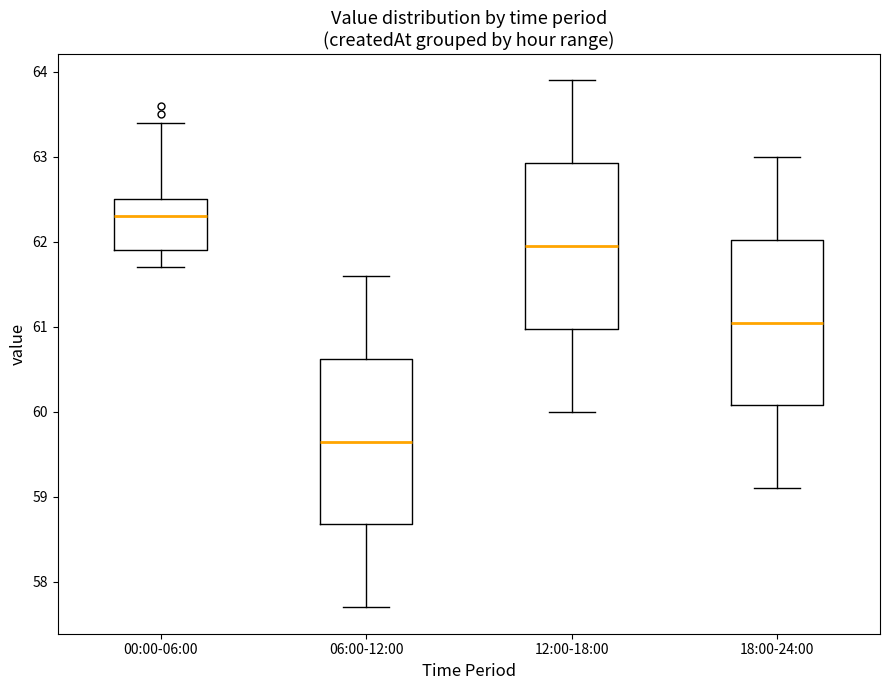

Which box has the highest median line?

00:00-06:00